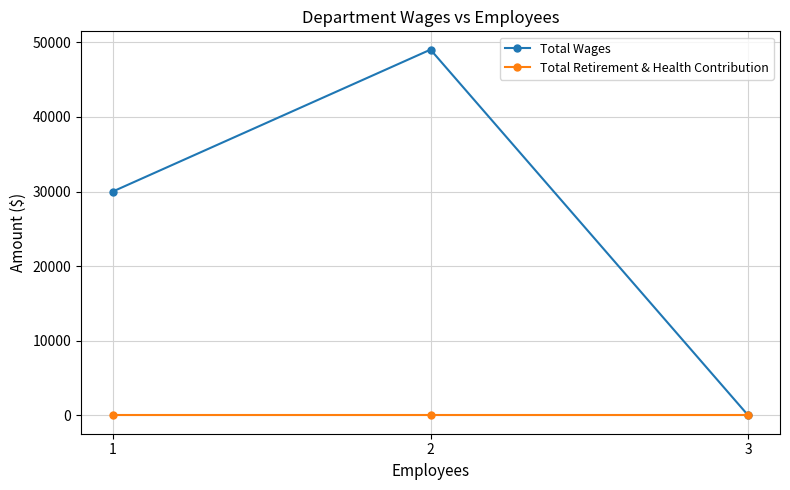

Rank the series by their maximum value, from highest to lowest.

Total Wages, Total Retirement & Health Contribution